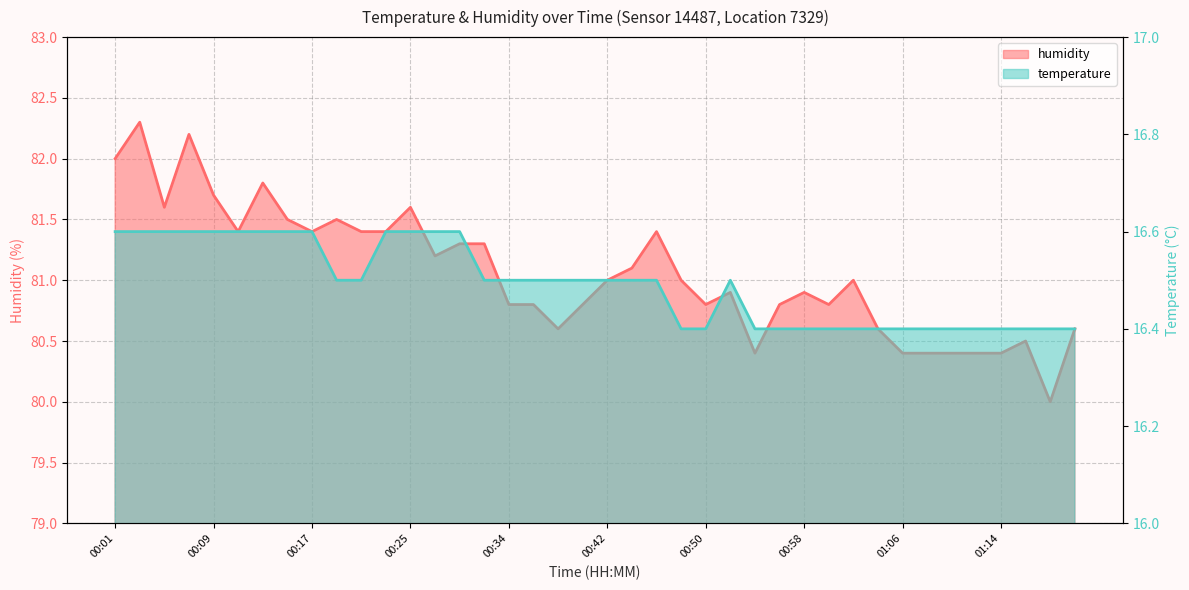

The temperature series shows 23.3 at 01:17. True or false?

False